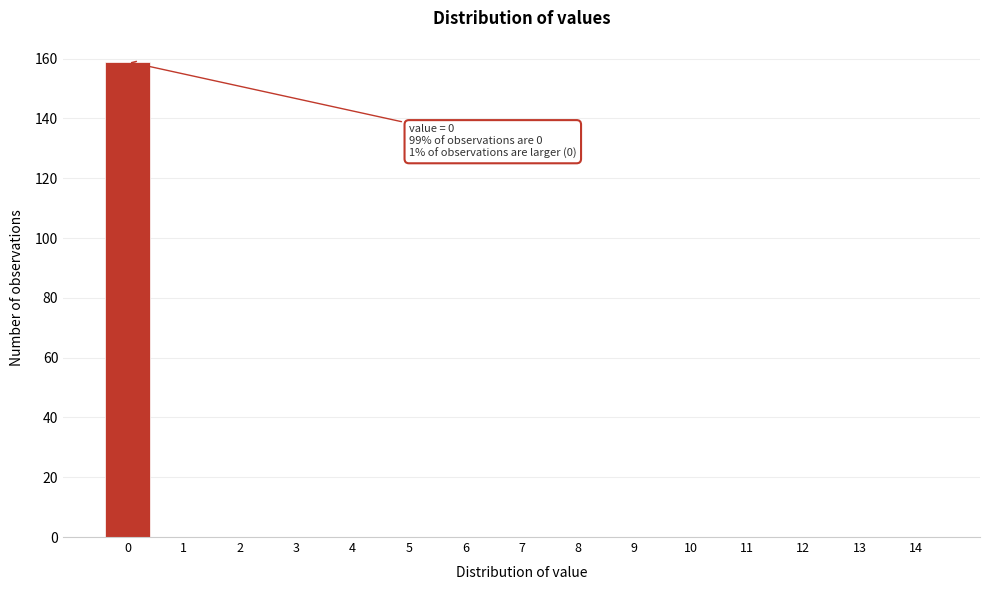

Reading right to left, extract all data points from this chart.

14=0	13=0	12=0	11=0	10=0	9=0	8=0	7=0	6=0	5=0	4=0	3=0	2=0	1=0	0=159